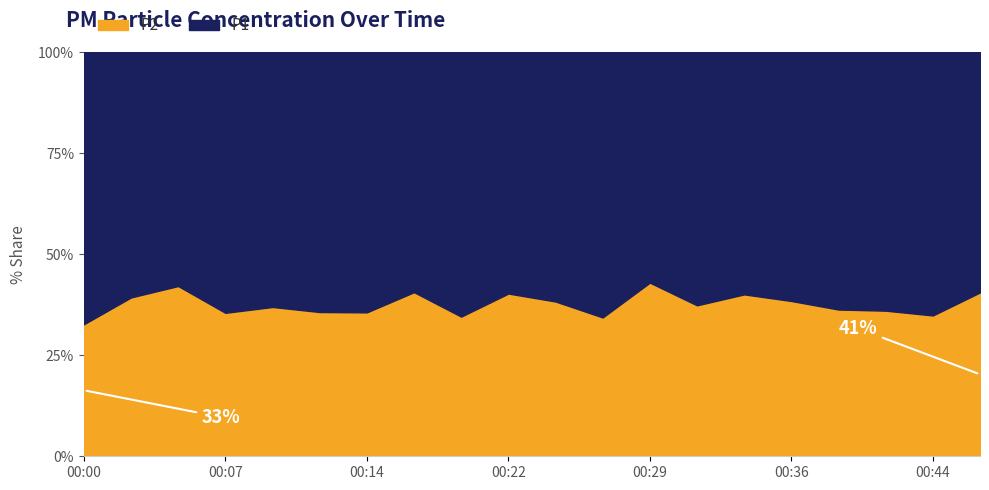

Which series has the largest range (max minus min)?

P1